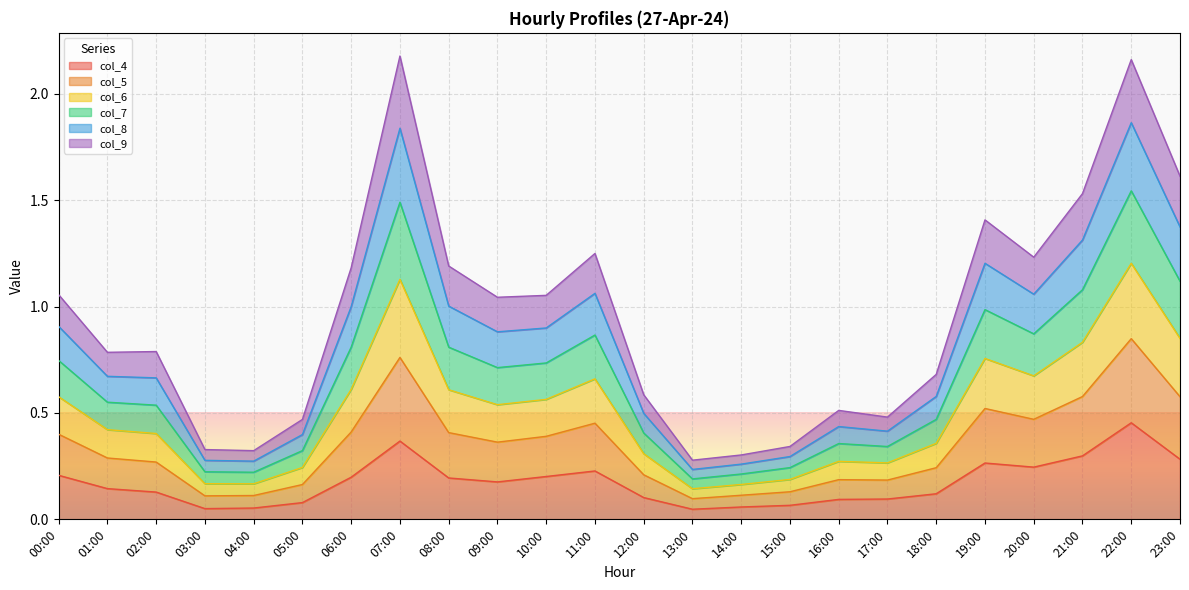

Which series changed the most between 01:00 and 16:00?

col_6